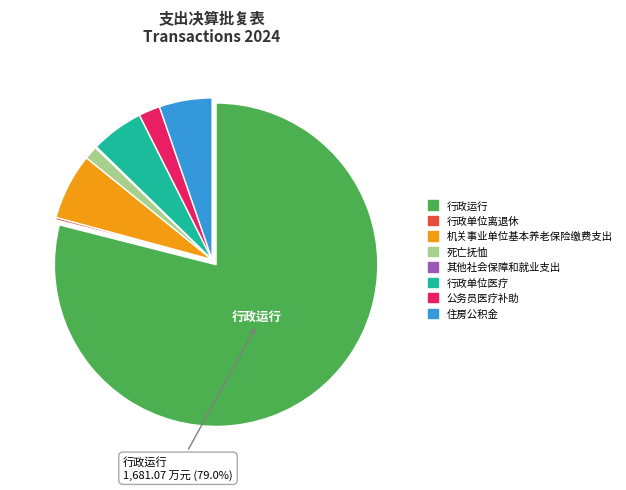

Does any single category account for the majority?

Yes